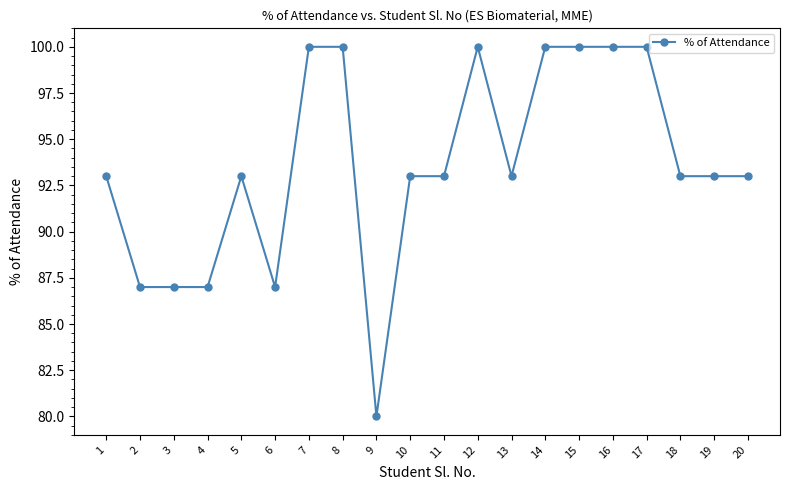

What is the difference between the second highest and minimum values?

20